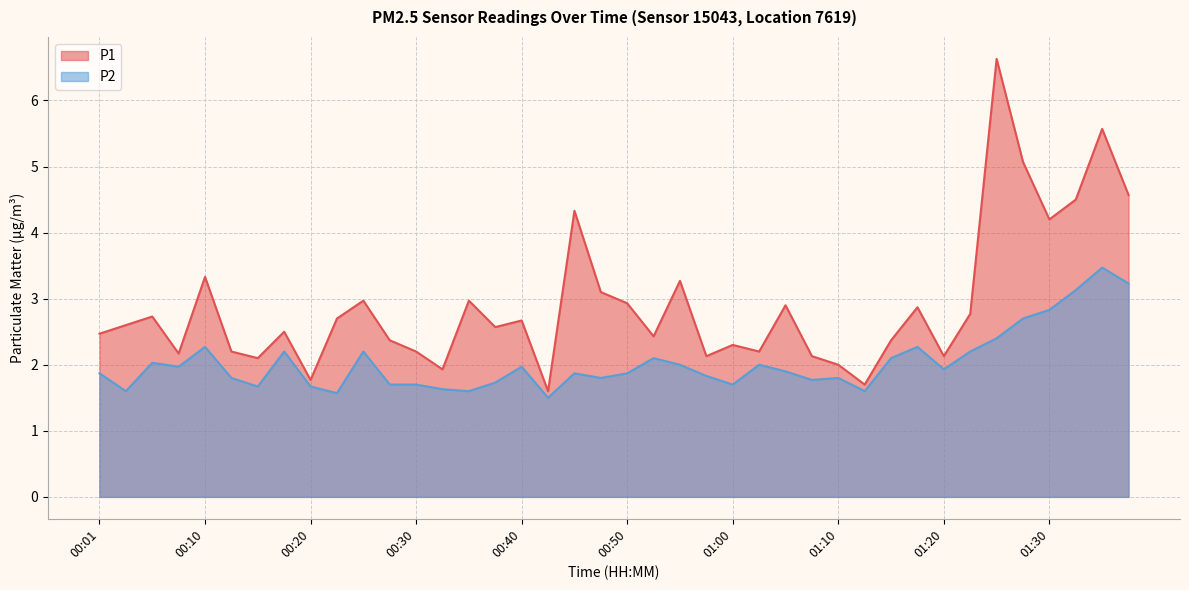

True or false: P2 has more than 2 interior local peaks.

True